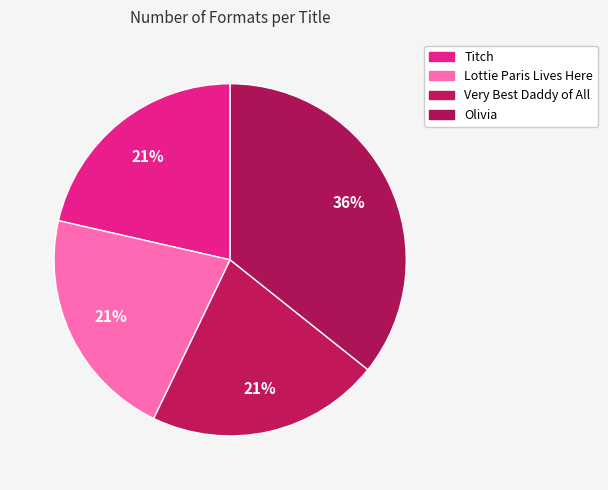

True or false: Olivia accounts for 47% of the total.

False